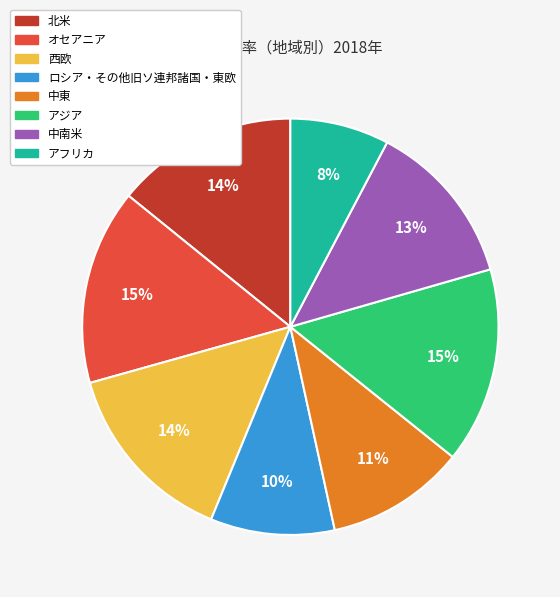

Does any single category account for the majority?

No